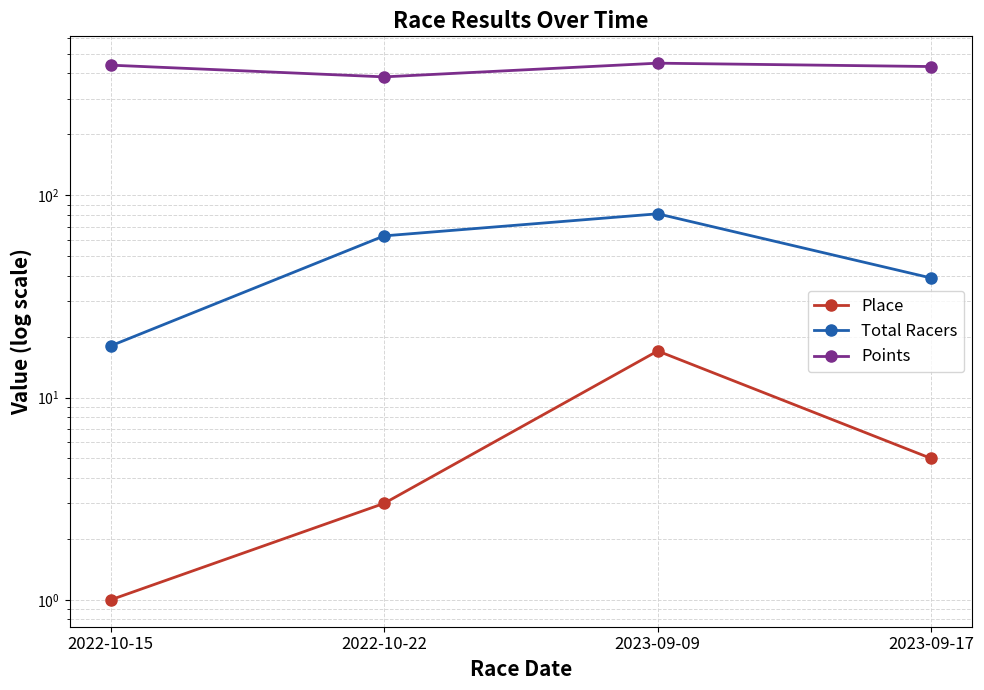

At which category is the sum across all series the highest?

2023-09-09